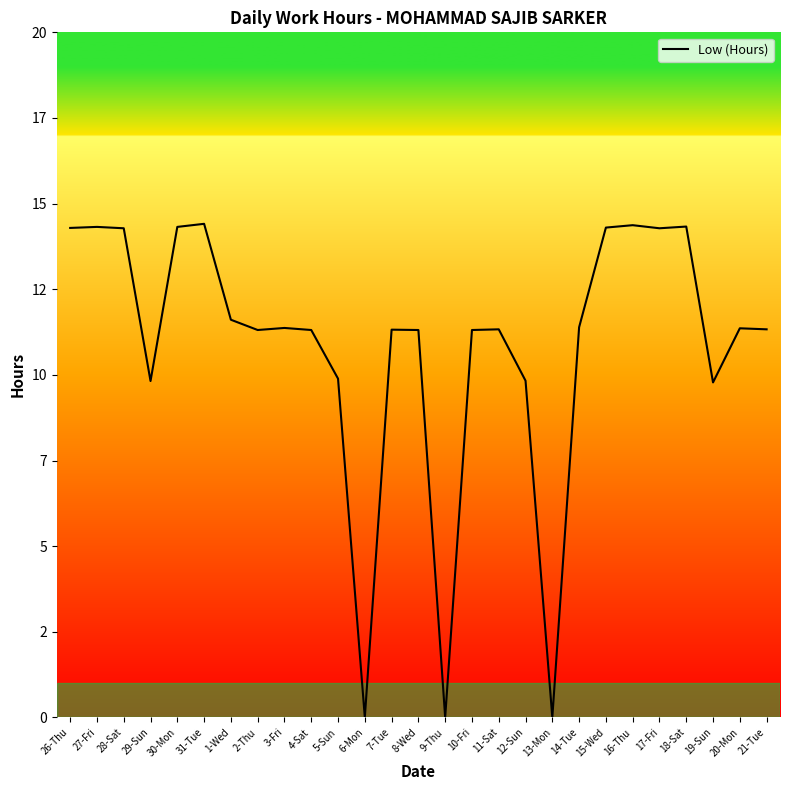

How many positive values are there?

24